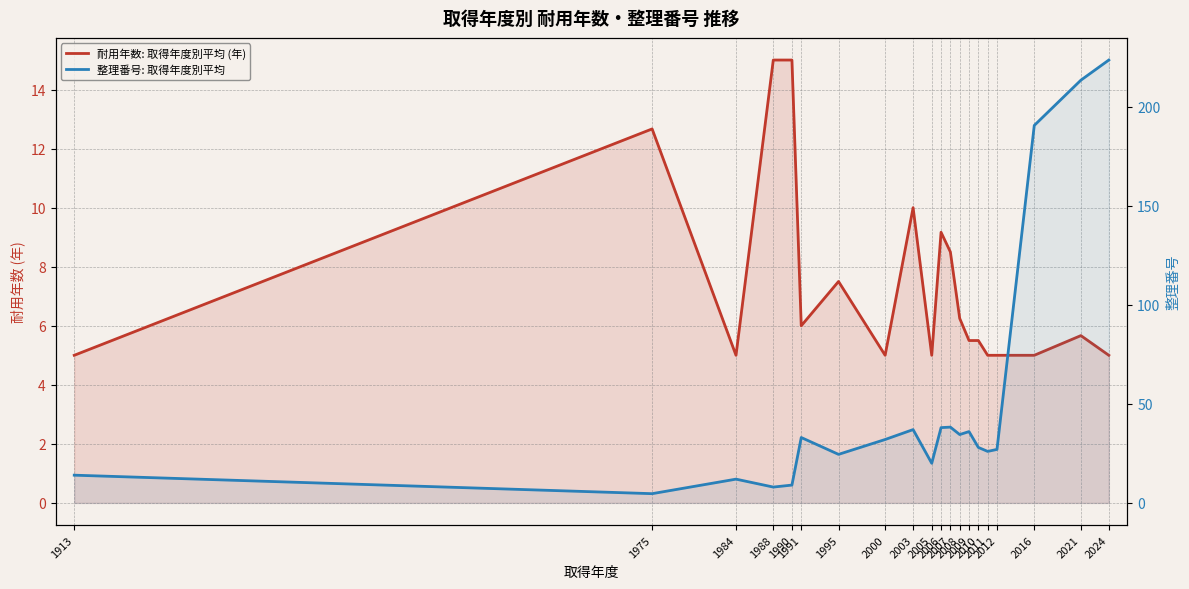

What value does the 整理番号: 取得年度別平均 series have at 2012?

27.0